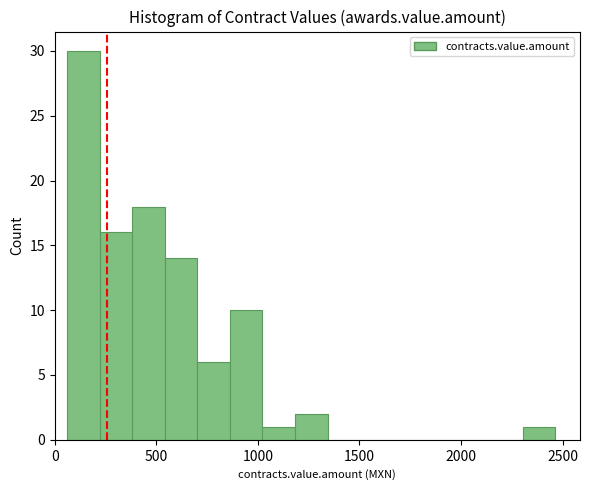

Read against the x-axis, roughly where is the centre of the tallest bar?

150